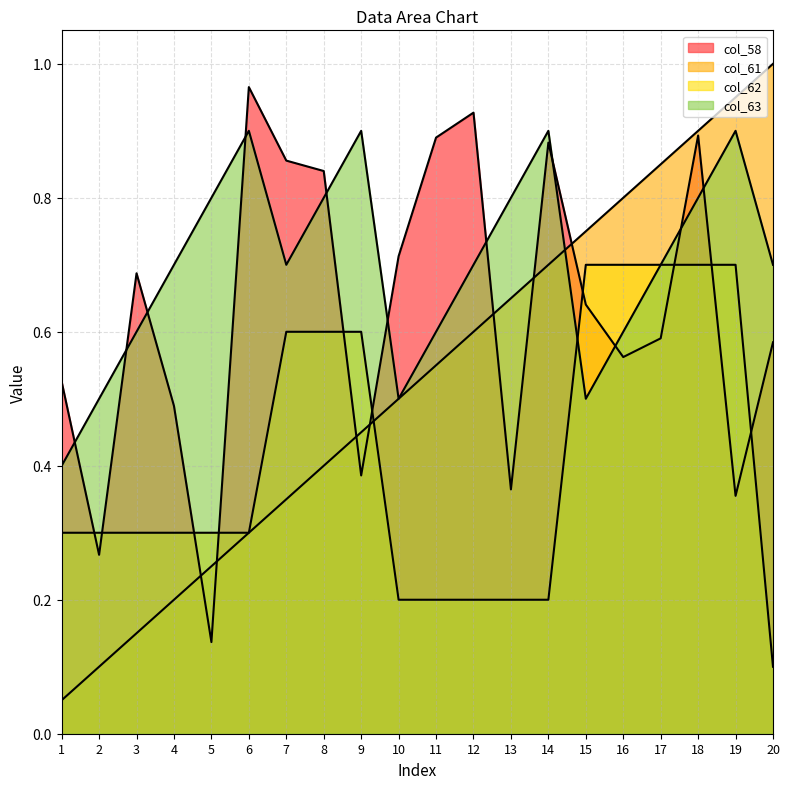

What is the sum of all col_63 values?

14.0